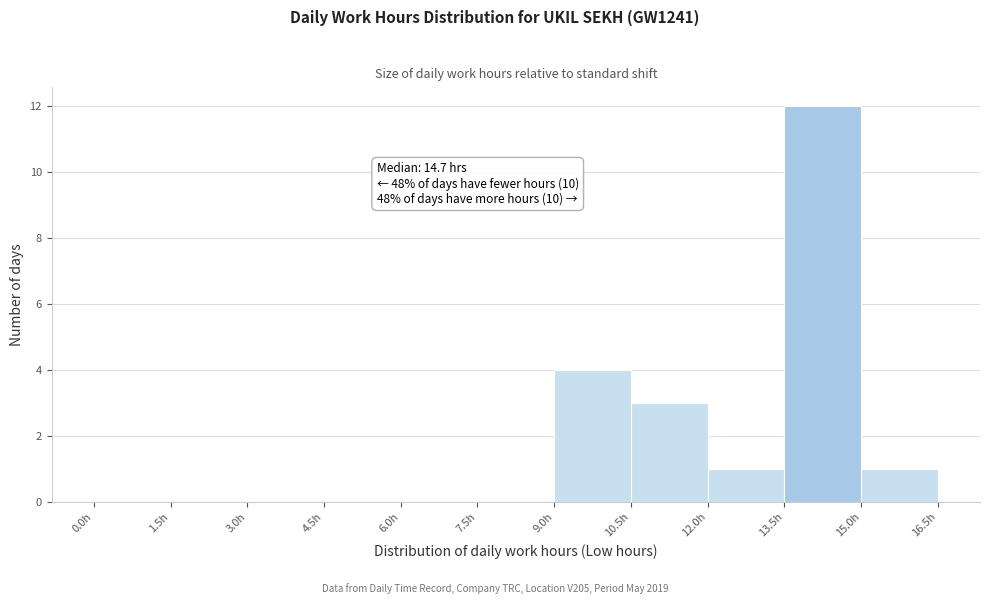

Which range on the x-axis has the tallest bar?

13.5 to 15.0